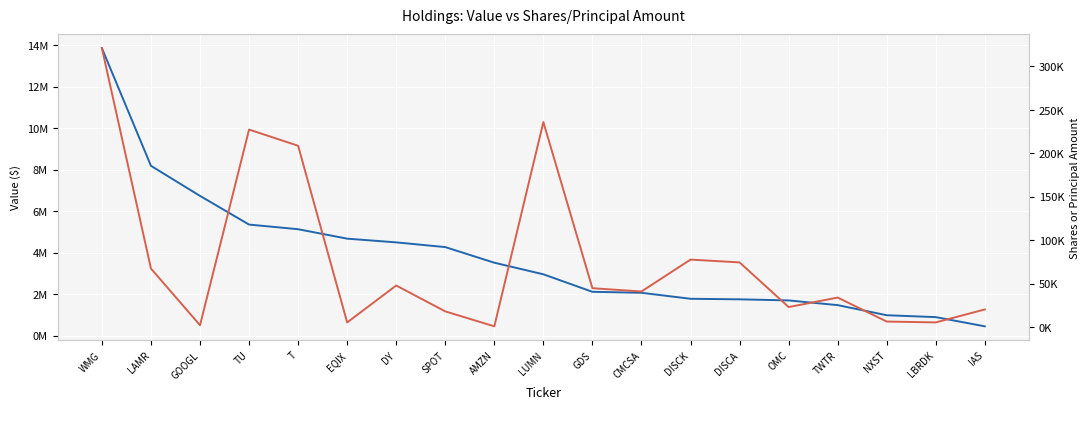

Is it true that Shares or Principal Amt (rhs) equals 5576 at LBRDK?

True